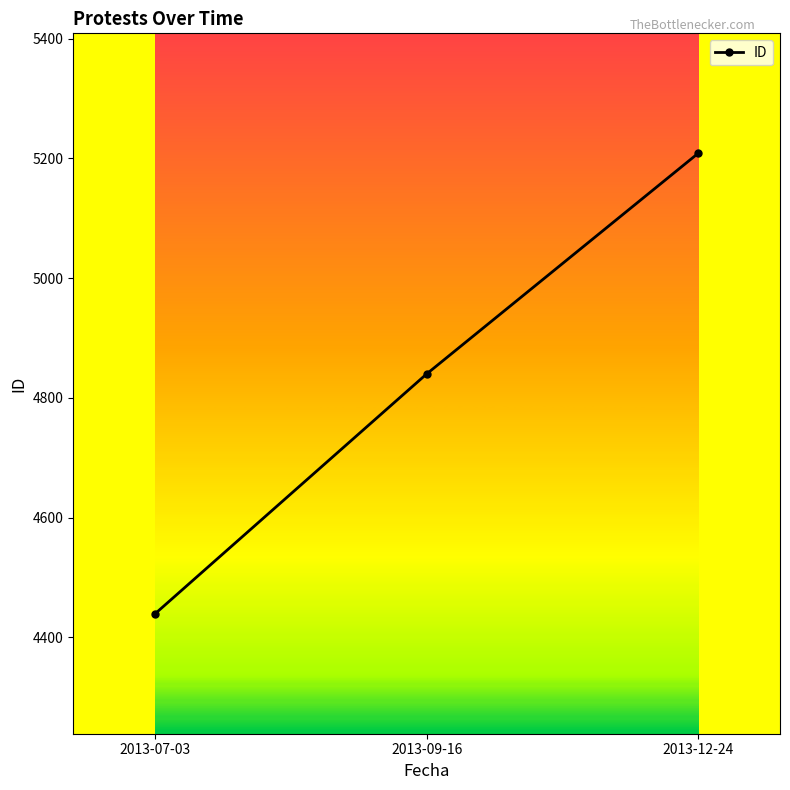

How many data points does each series have?

3